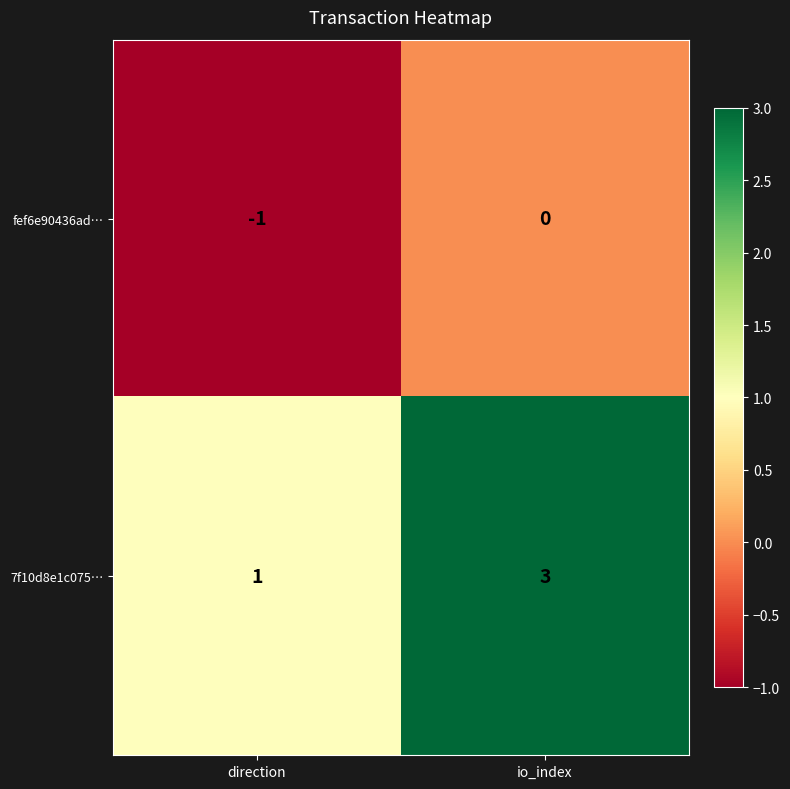

At io_index, list the series in order from smallest to largest.

fef6e90436ad…, 7f10d8e1c075…